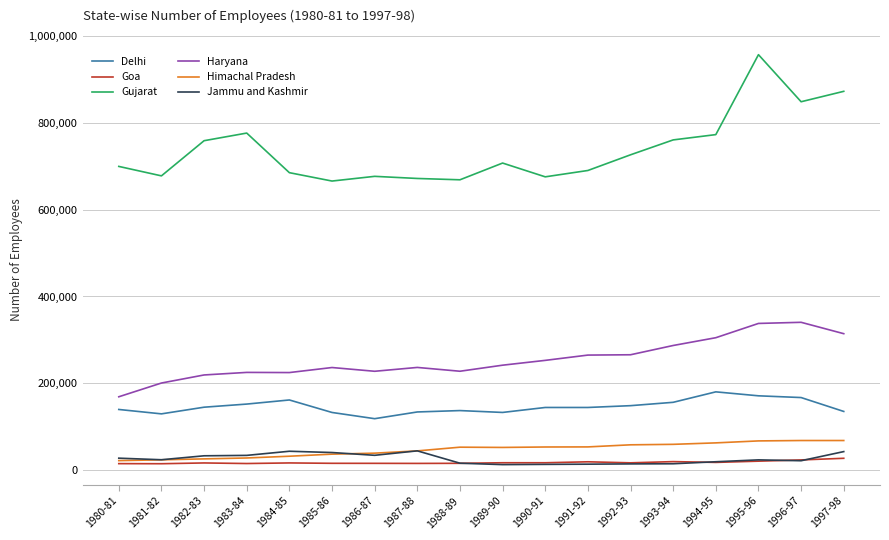

True or false: Haryana and Himachal Pradesh intersect in this chart.

False